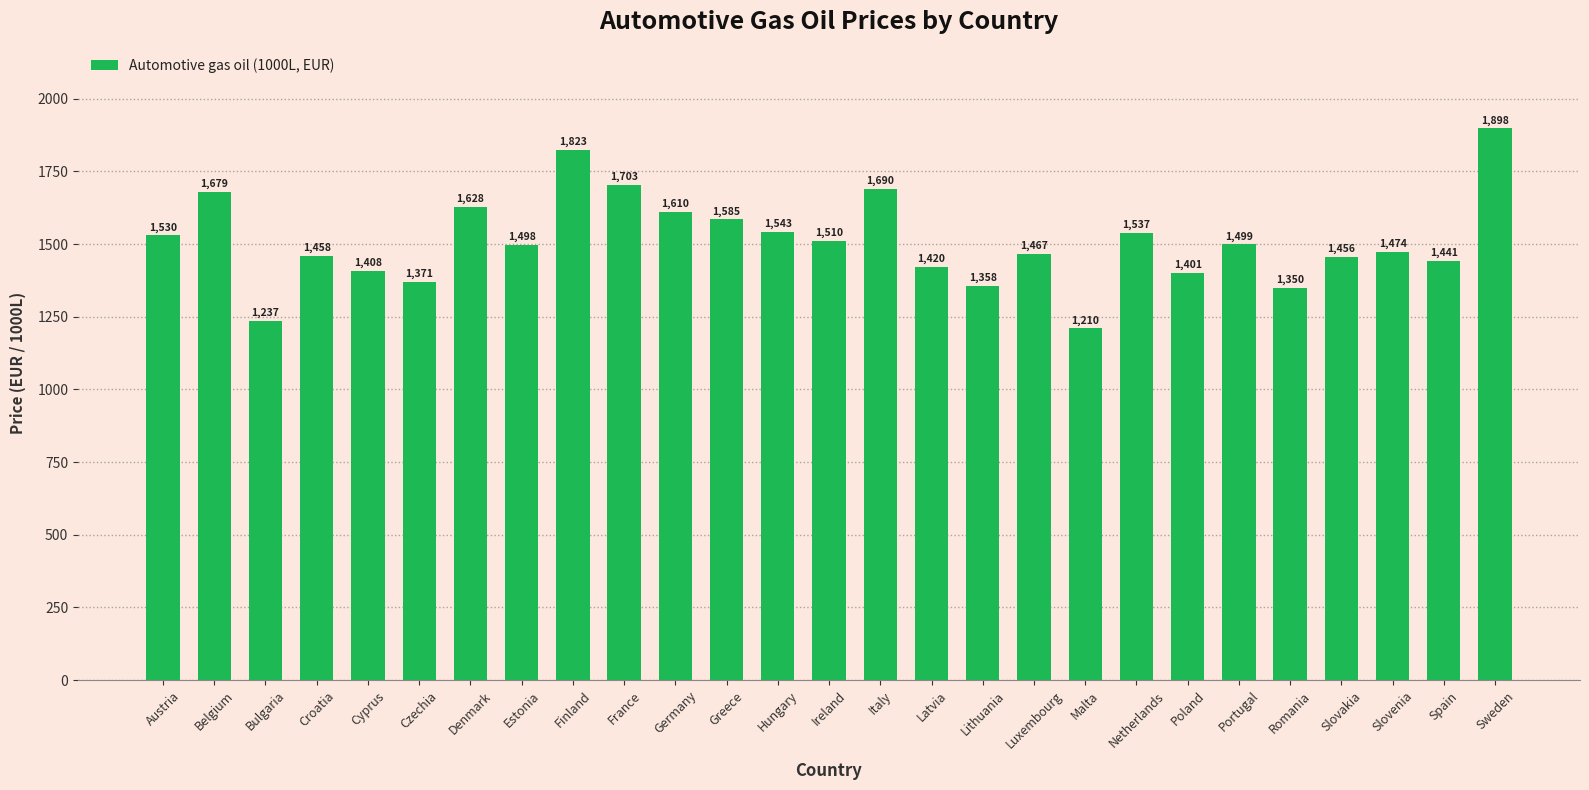

Which has a higher value, Bulgaria or Greece?

Greece